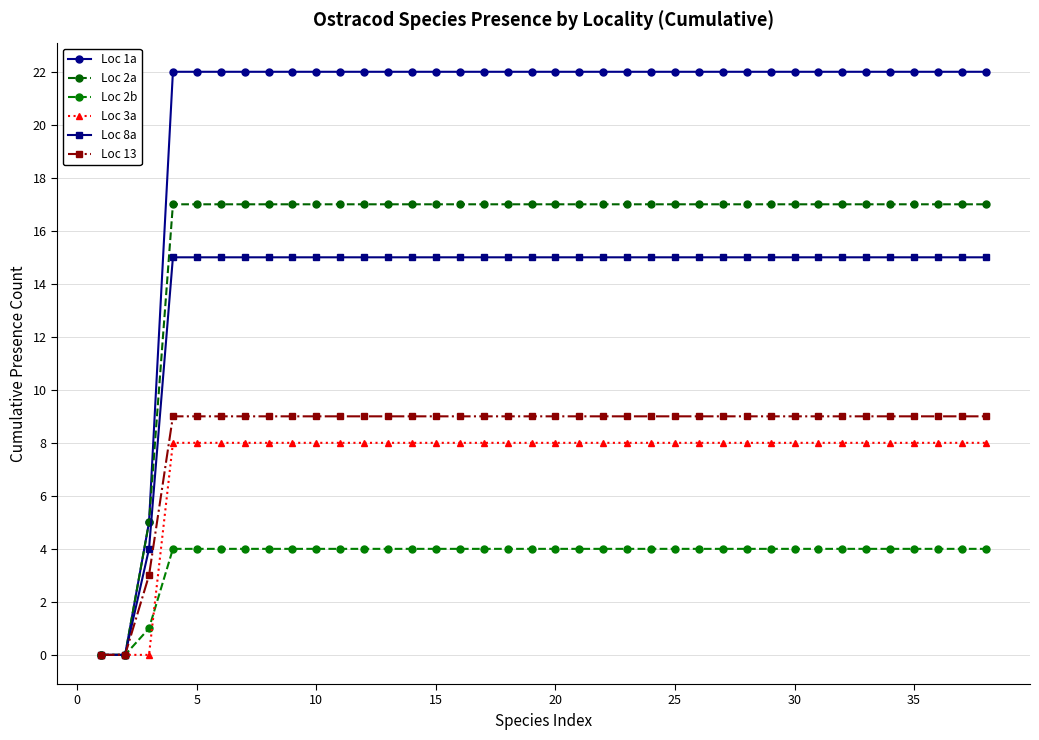

How many lines are shown in the chart?

6